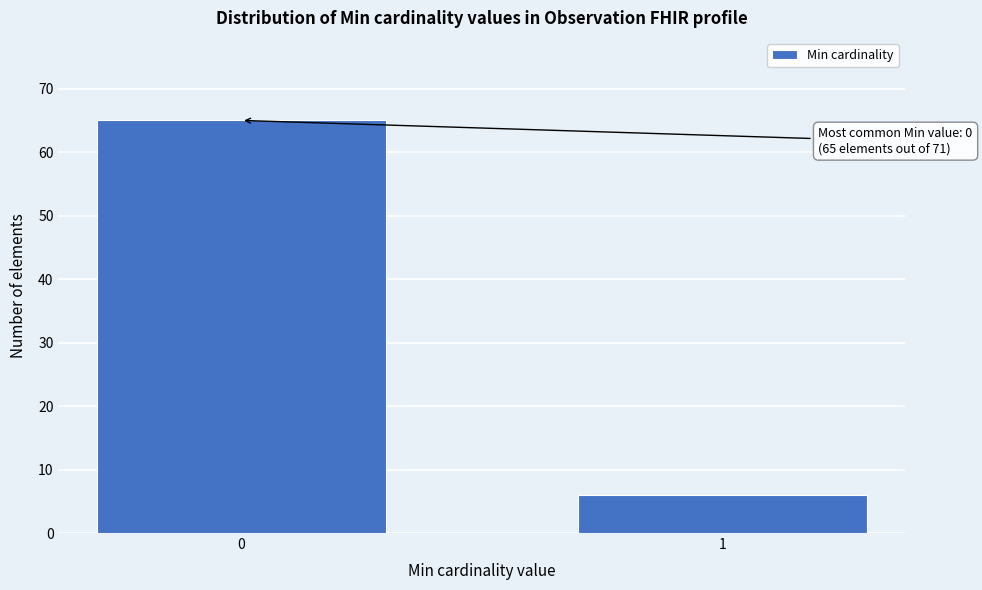

Reading left to right, list all the values displayed in this chart.

65	6